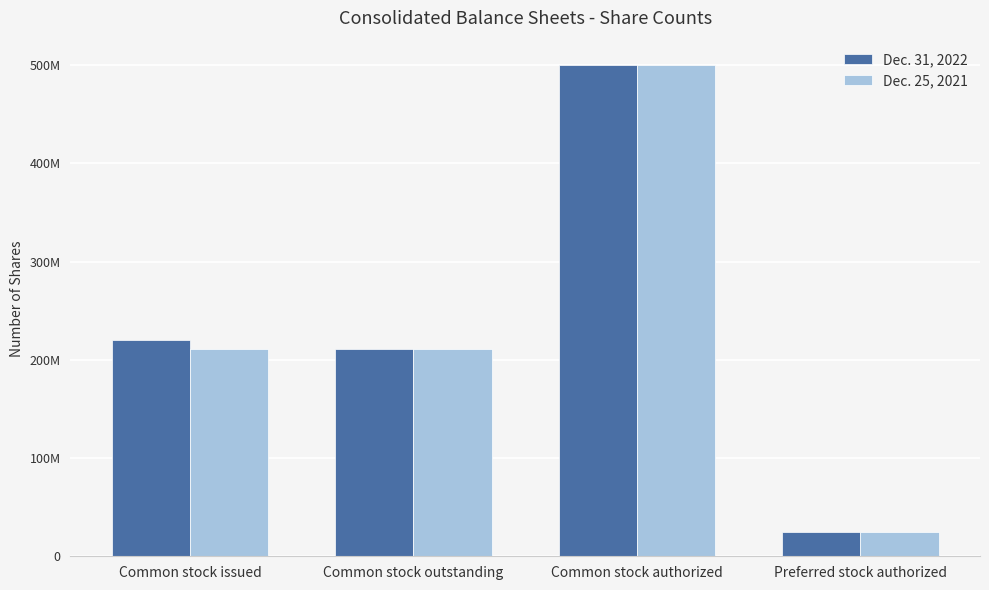

What is the label of the 1st bar from the left?

Common stock issued